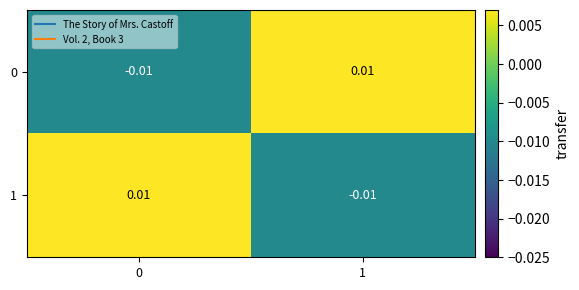

How many series are shown in this chart?

2